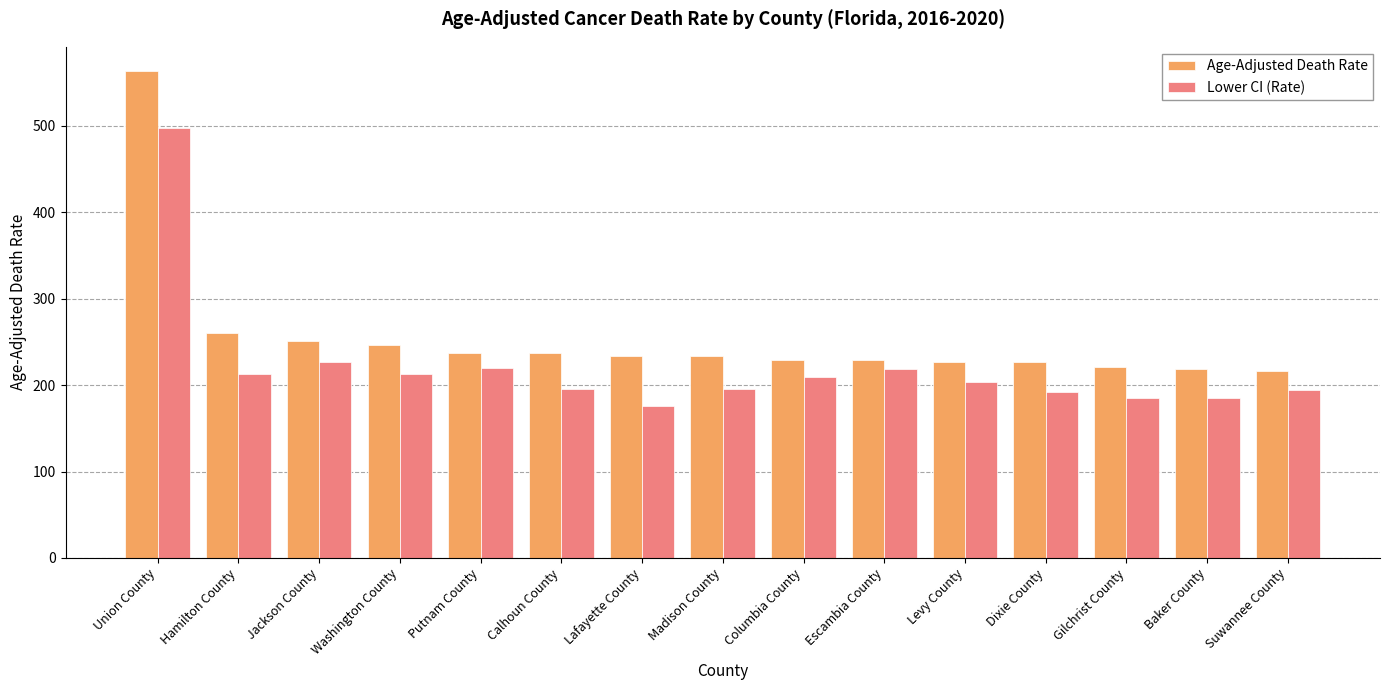

The Age-Adjusted Death Rate series shows 237.6 at Calhoun County. True or false?

True